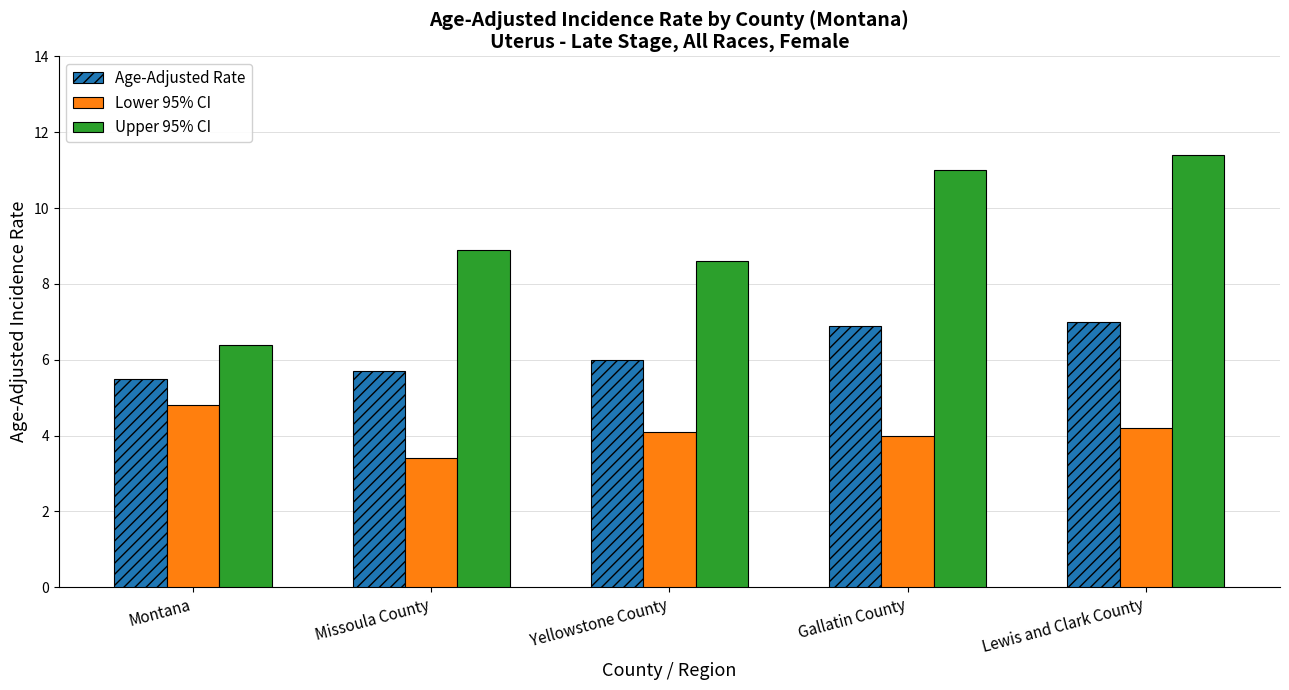

What is the maximum value for Upper 95% CI?

11.4